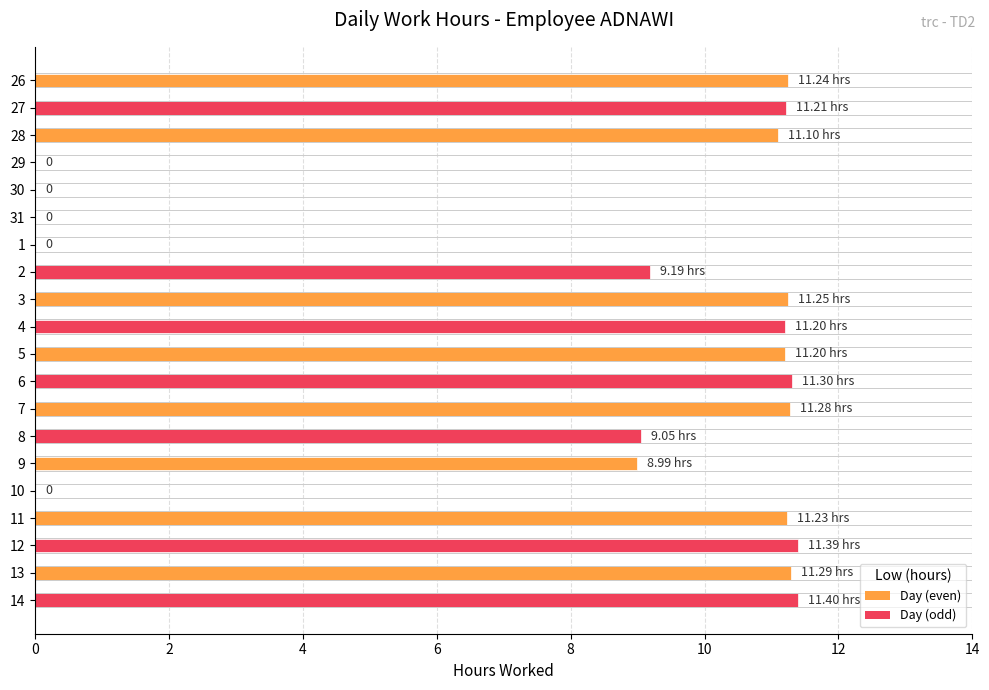

What is the label of the 1st bar from the left?

26